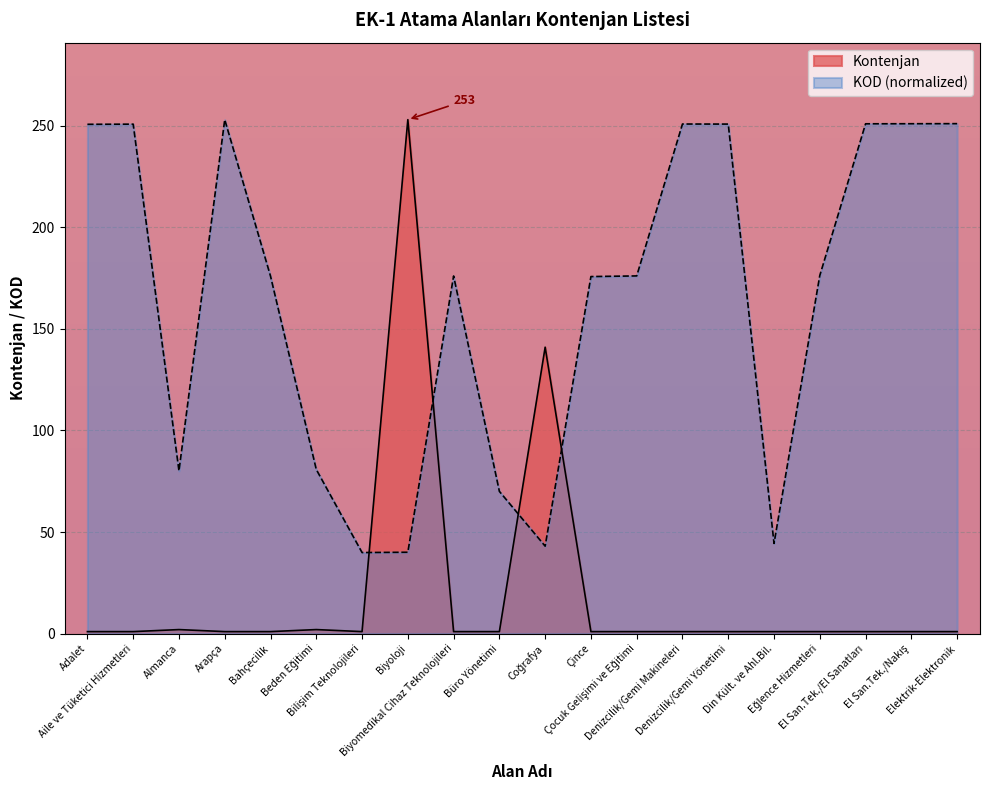

True or false: Kontenjan has more than 2 interior local peaks.

True